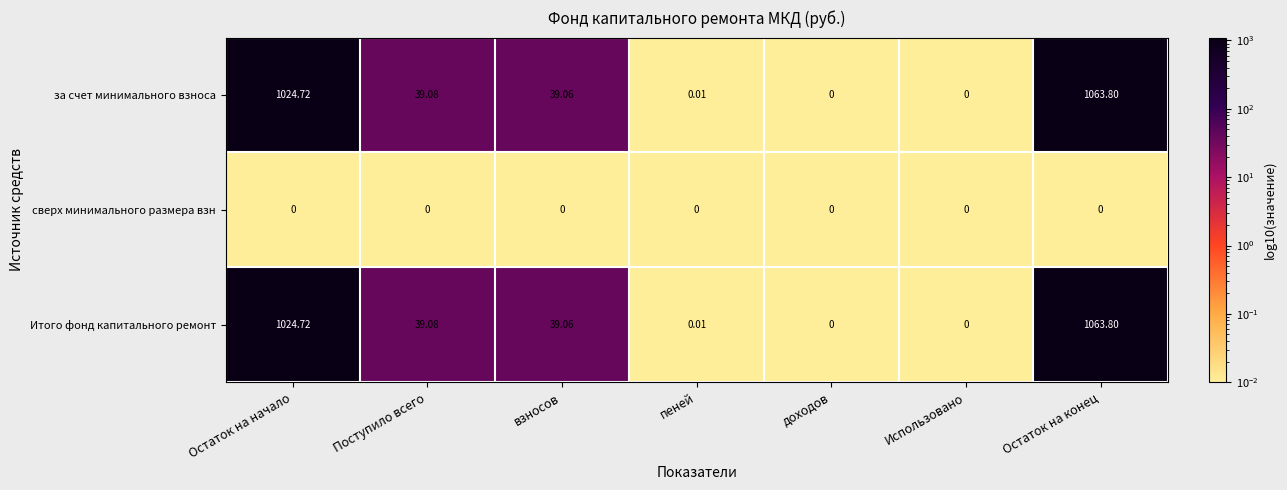

Is the value of сверх минимального размера взн at Остаток на конец greater than the value of Итого фонд капитального ремонт at Остаток на начало?

No